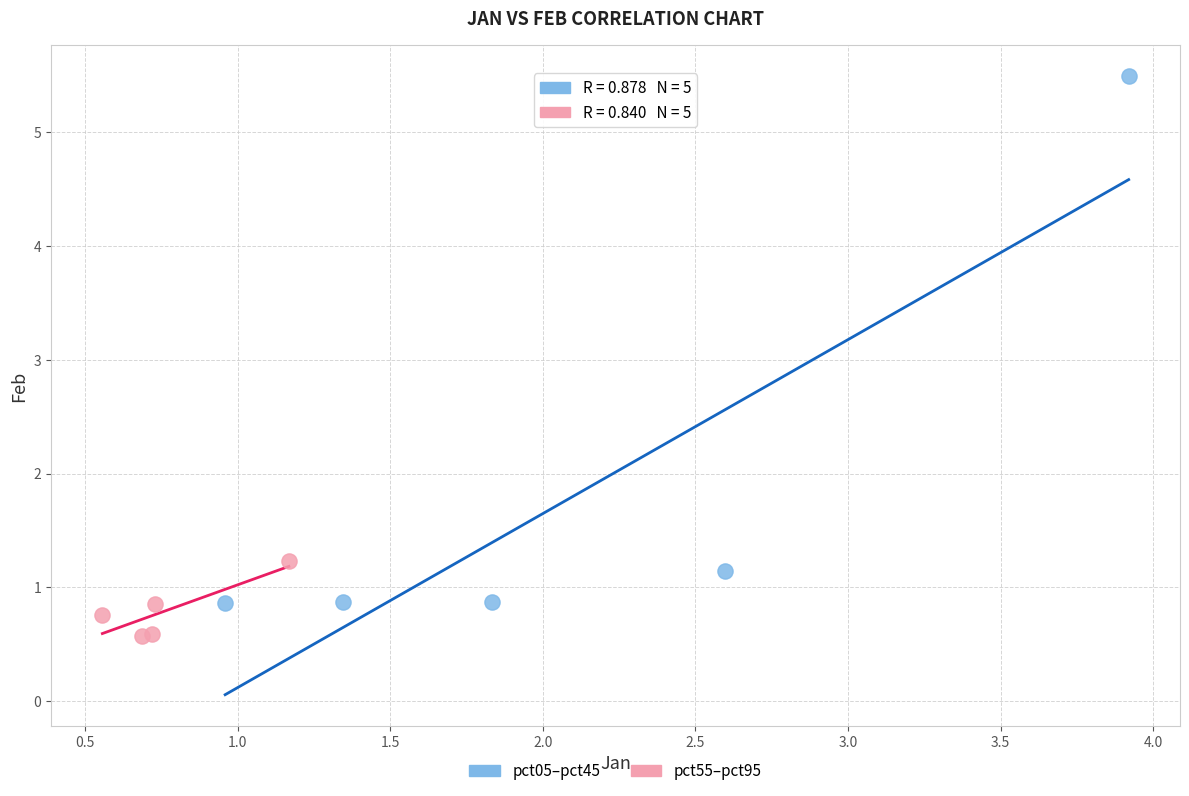

Which series reaches the maximum Y coordinate?

pct05–pct45